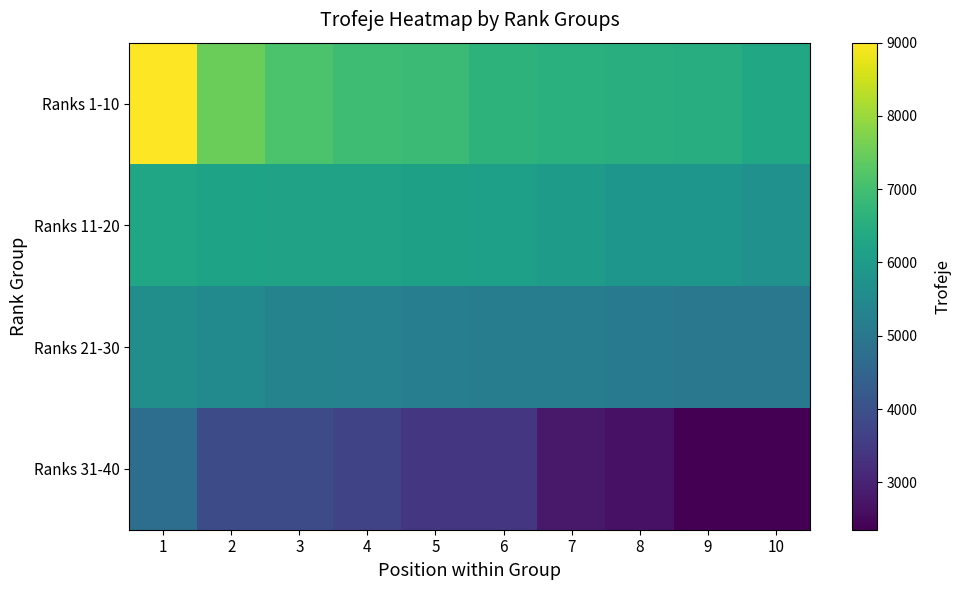

What is the difference between the highest and lowest values at 5?

3482